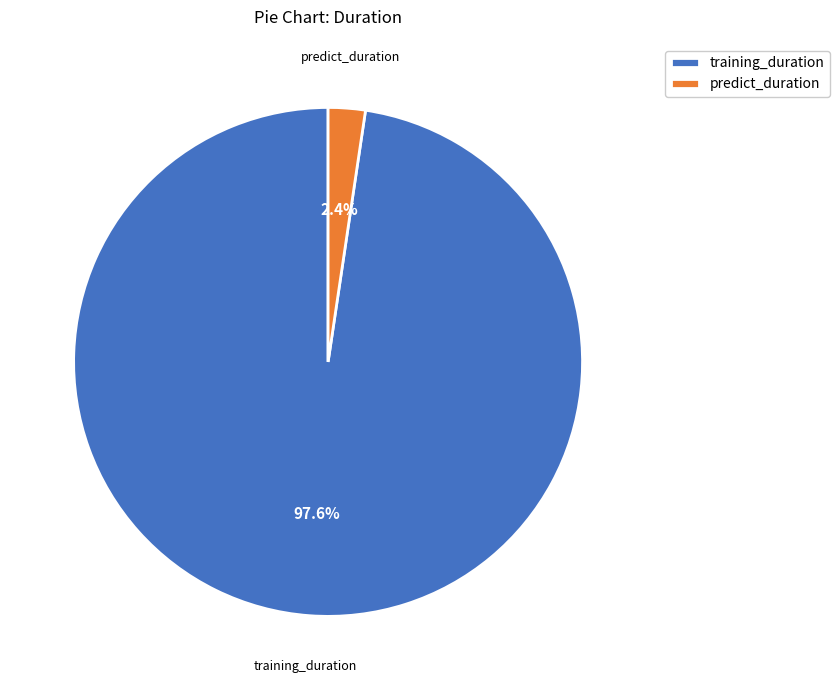

What percentage do predict_duration and training_duration together represent?

100.0%